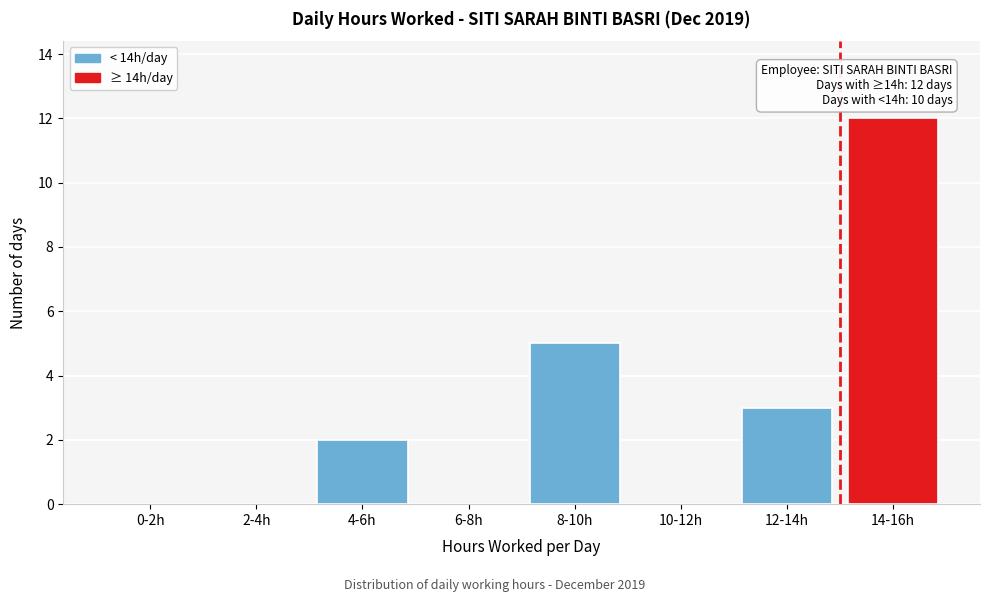

Reading right to left, transcribe all the data shown in this chart.

14-16h=12	12-14h=3	10-12h=0	8-10h=5	6-8h=0	4-6h=2	2-4h=0	0-2h=0